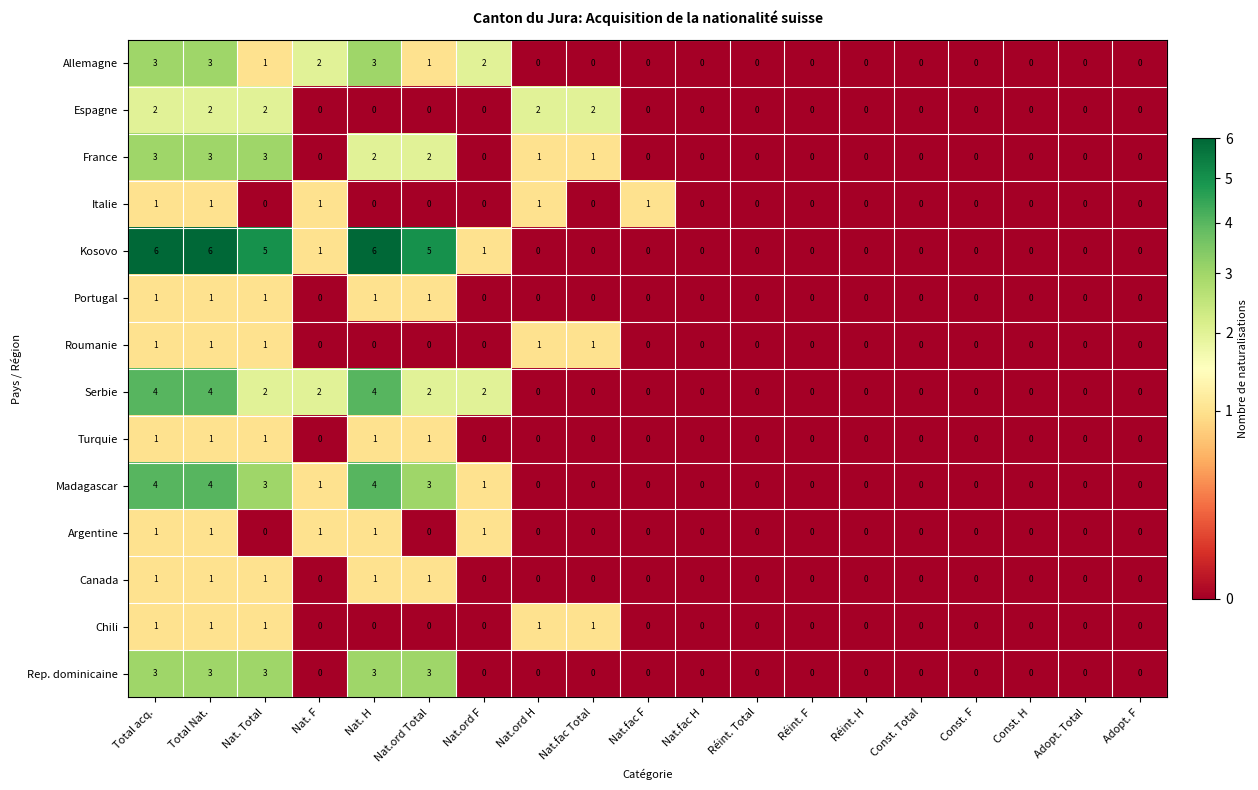

The value of Chili at Const. F is 1. True or false?

False